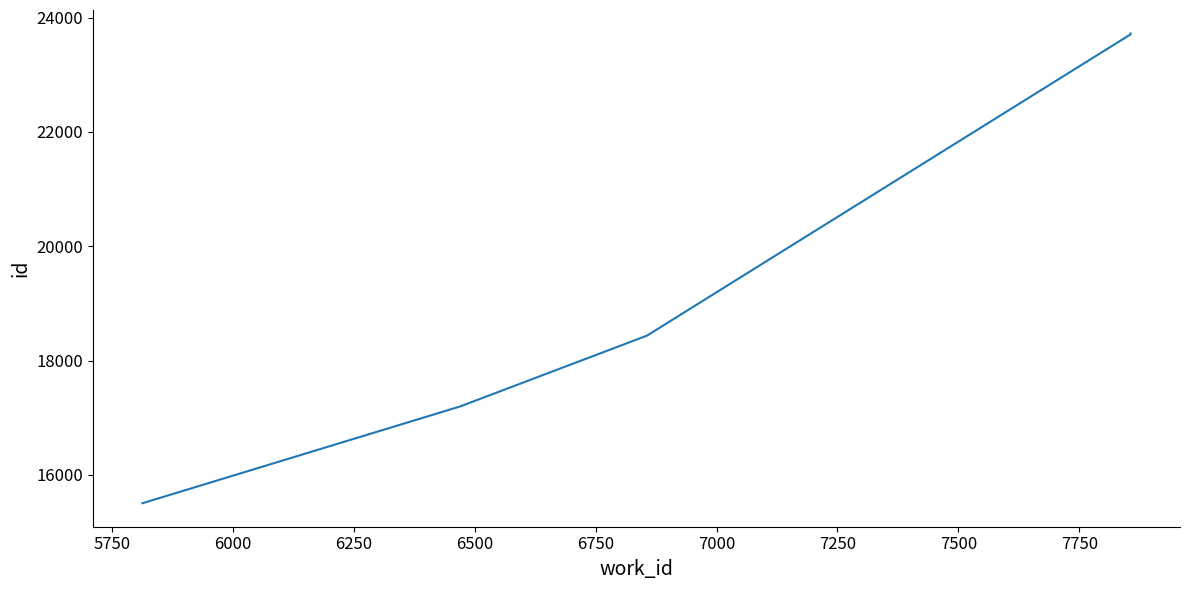

What is the value of the 5th point from the left?

23706